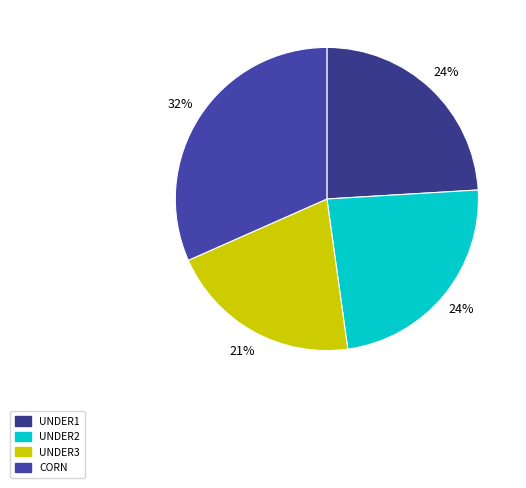

Count the number of slices in the pie.

4